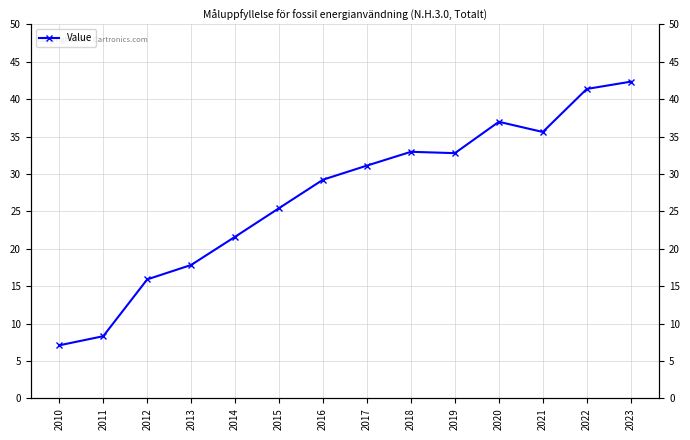

How many categories are shown in the chart?

14